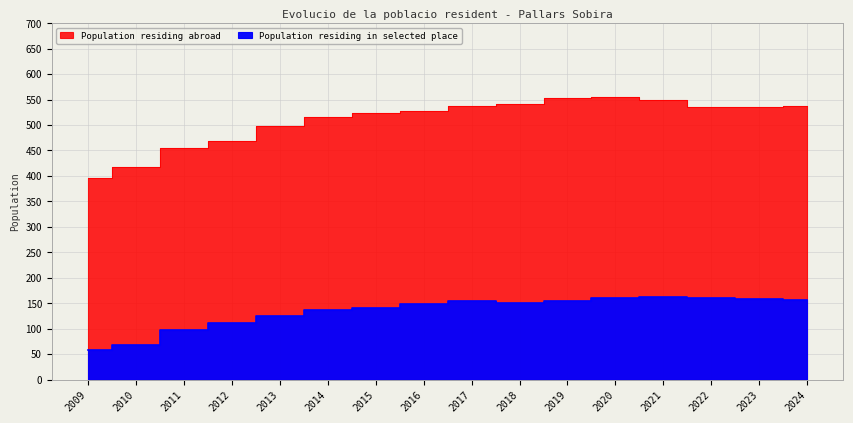

Does the chart display data point markers on the line(s)?

No